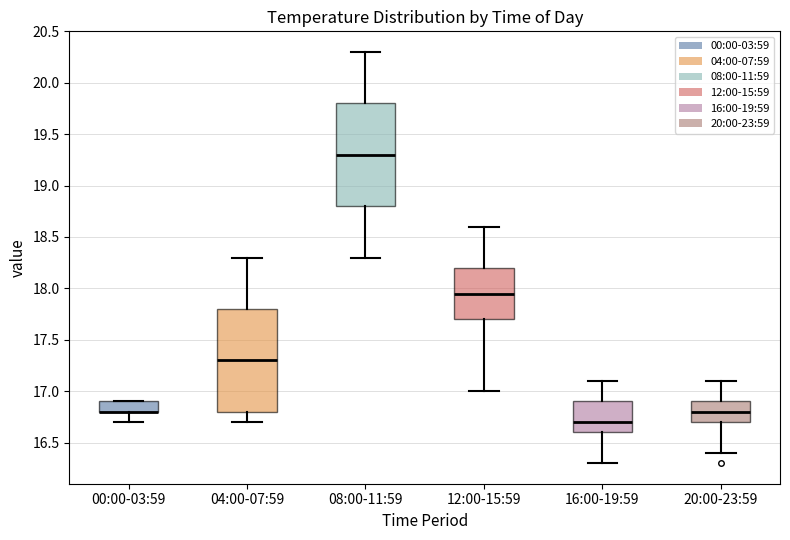

Reading left to right, read every box against the y-axis: the position of its median line, the range the box covers, and the ends of its whiskers. The values are not printed on the chart, so give them approximately, as read against the axis.

00:00-03:59: median 16.80 (drawn on the box's lower edge), box 16.80 to 16.90, whiskers 16.70 to 16.90
04:00-07:59: median 17.30, box 16.80 to 17.80, whiskers 16.70 to 18.30
08:00-11:59: median 19.30, box 18.80 to 19.80, whiskers 18.30 to 20.30
12:00-15:59: median 17.95, box 17.70 to 18.20, whiskers 17.00 to 18.60
16:00-19:59: median 16.70, box 16.60 to 16.90, whiskers 16.30 to 17.10
20:00-23:59: median 16.80, box 16.70 to 16.90, whiskers 16.40 to 17.10